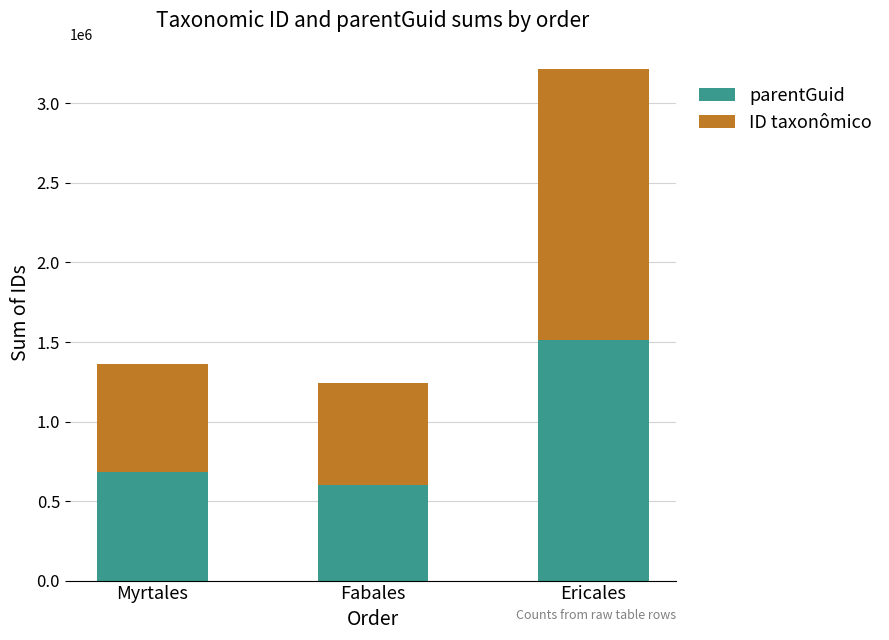

Rank the categories by parentGuid value from highest to lowest.

Ericales, Myrtales, Fabales